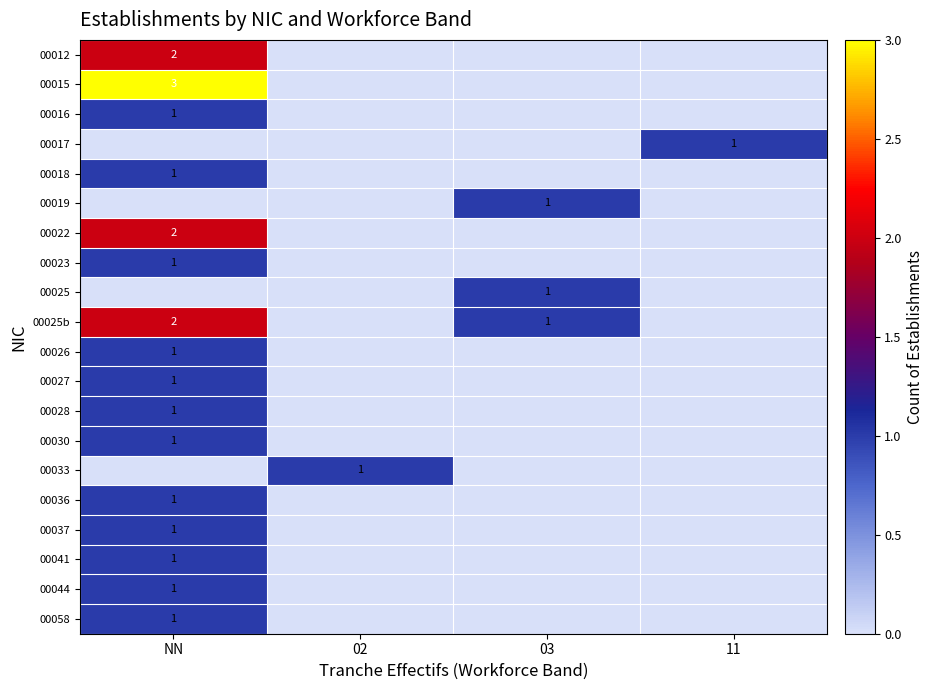

Is it true that 00036 equals 2 at NN?

False